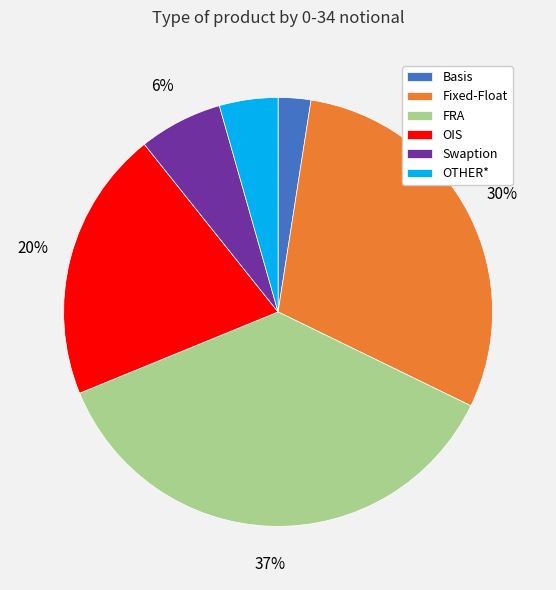

To the nearest percent, what portion does OTHER* represent?

4%